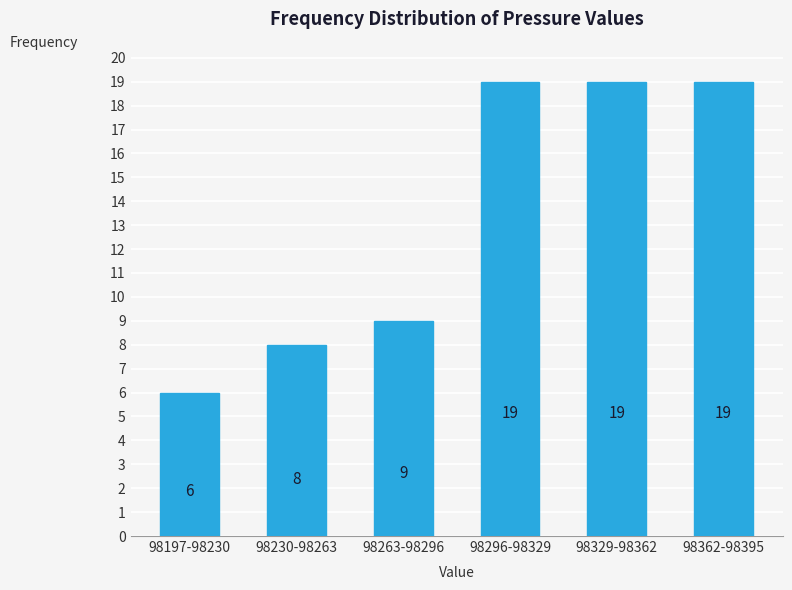

Reading left to right, transcribe all the data shown in this chart.

98197-98230=6	98230-98263=8	98263-98296=9	98296-98329=19	98329-98362=19	98362-98395=19